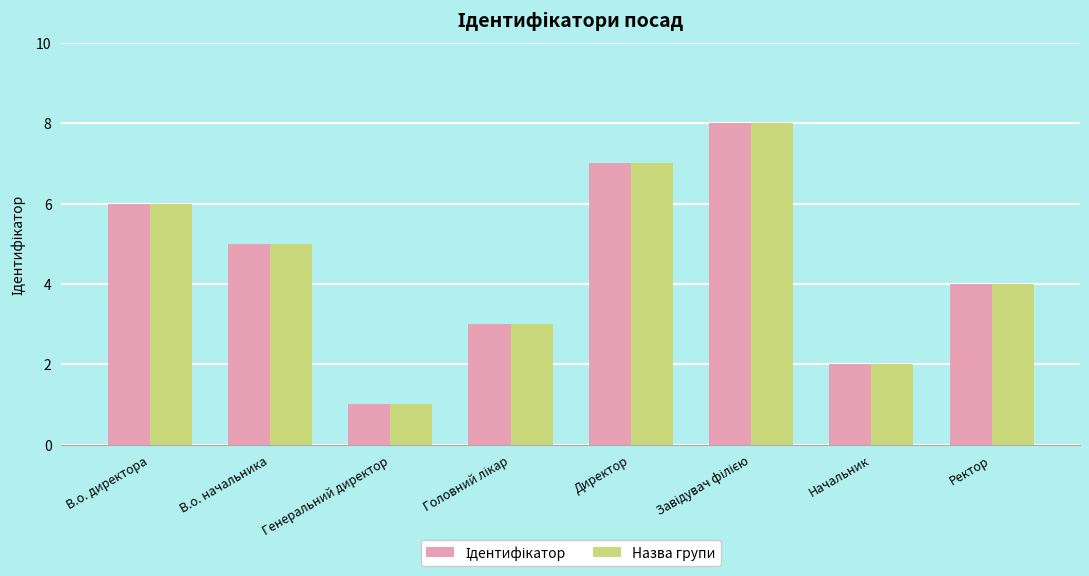

Does the chart contain stacked bars?

No